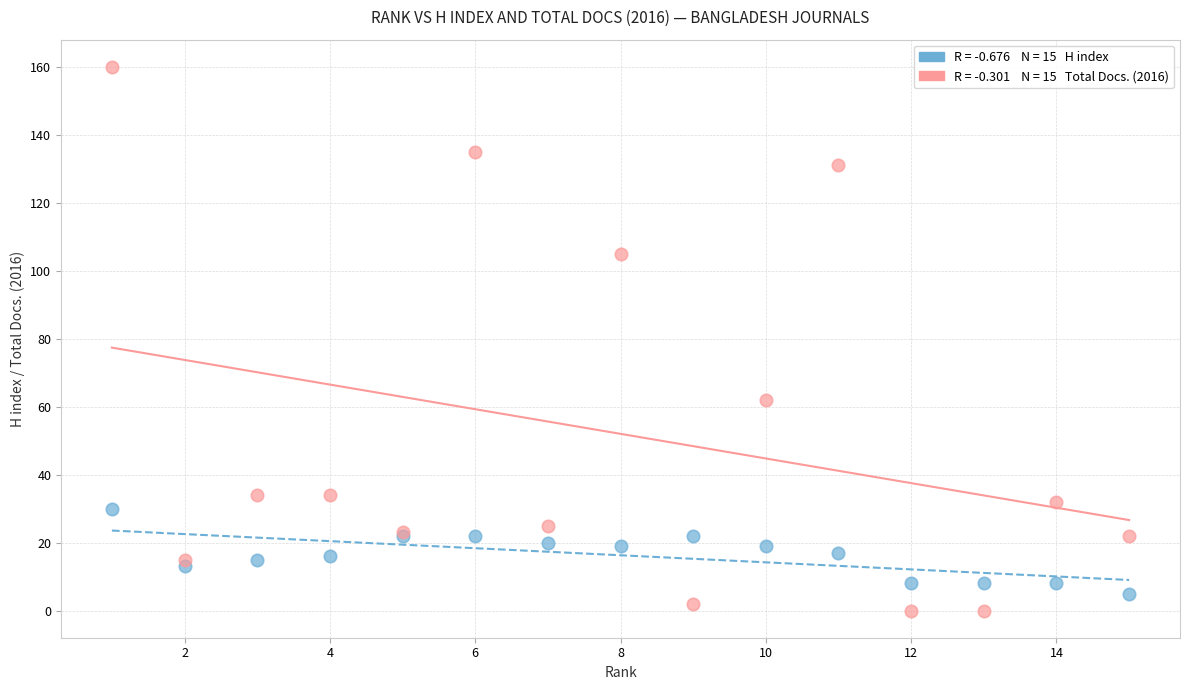

Across all series, what Y value is closest to 80?

62